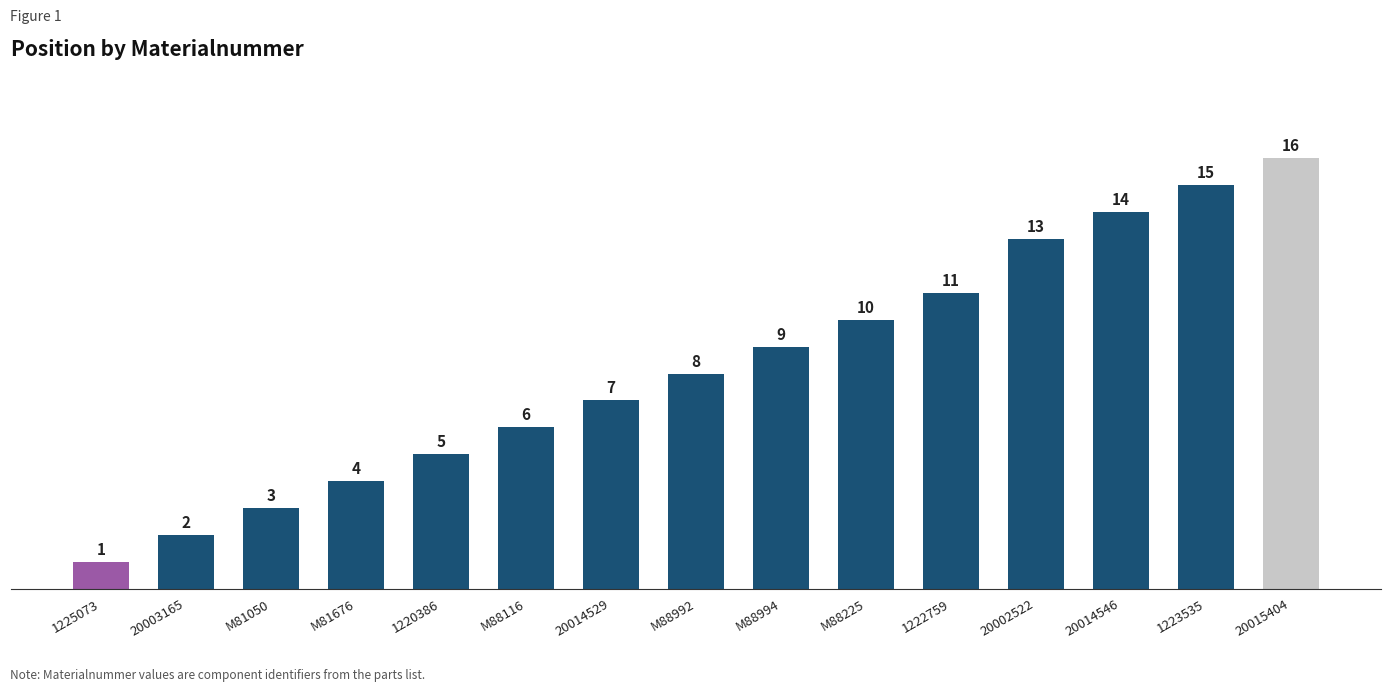

Reading left to right, list all the values displayed in this chart.

1	2	3	4	5	6	7	8	9	10	11	13	14	15	16